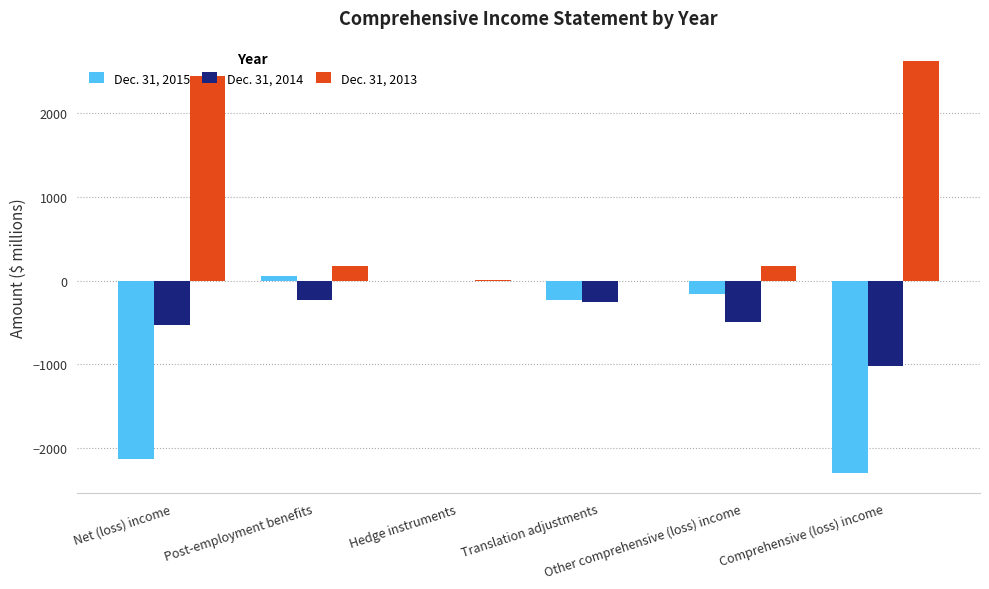

What is the greatest value displayed?

2621